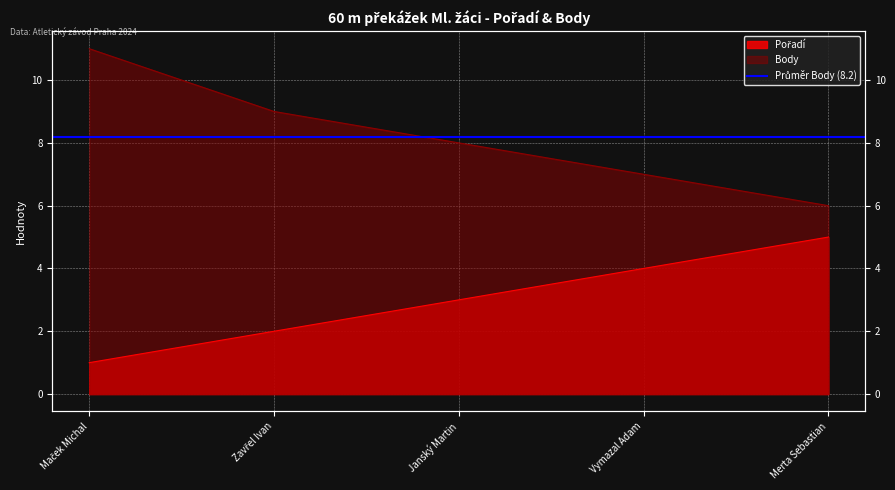

Reading left to right, transcribe all the data shown in this chart.

Pořadí: Maček Michal=1	Zavřel Ivan=2	Janský Martin=3	Vymazal Adam=4	Merta Sebastian=5
Body: Maček Michal=11	Zavřel Ivan=9	Janský Martin=8	Vymazal Adam=7	Merta Sebastian=6